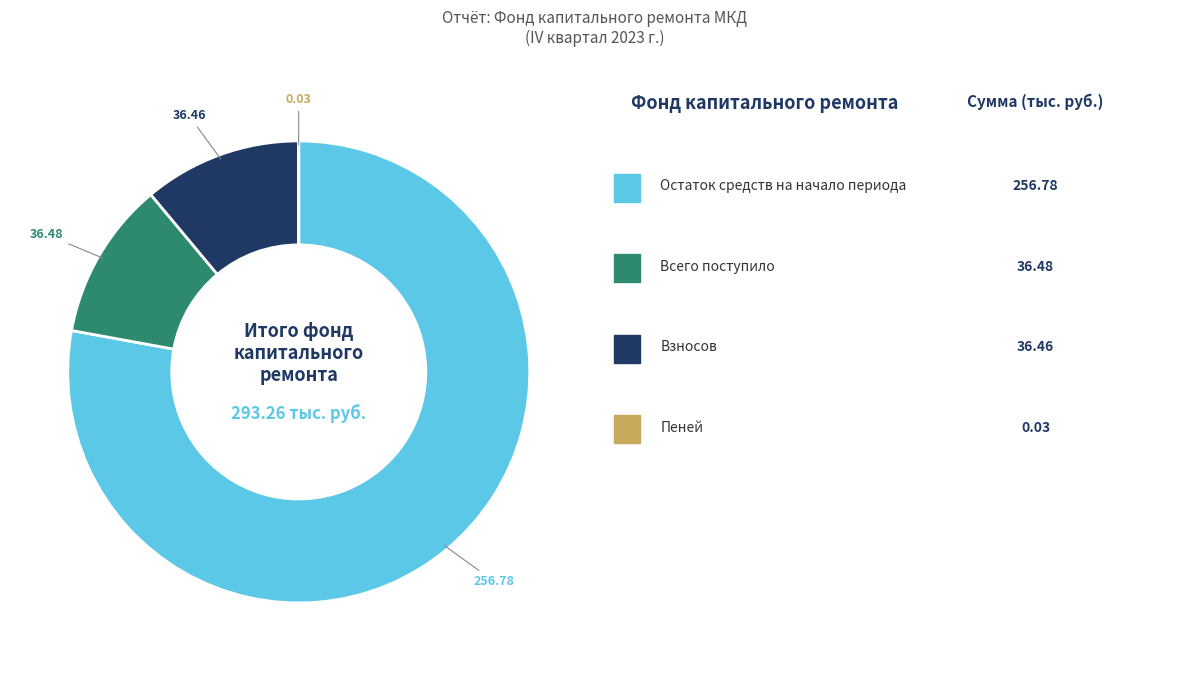

Does any single category account for the majority?

Yes